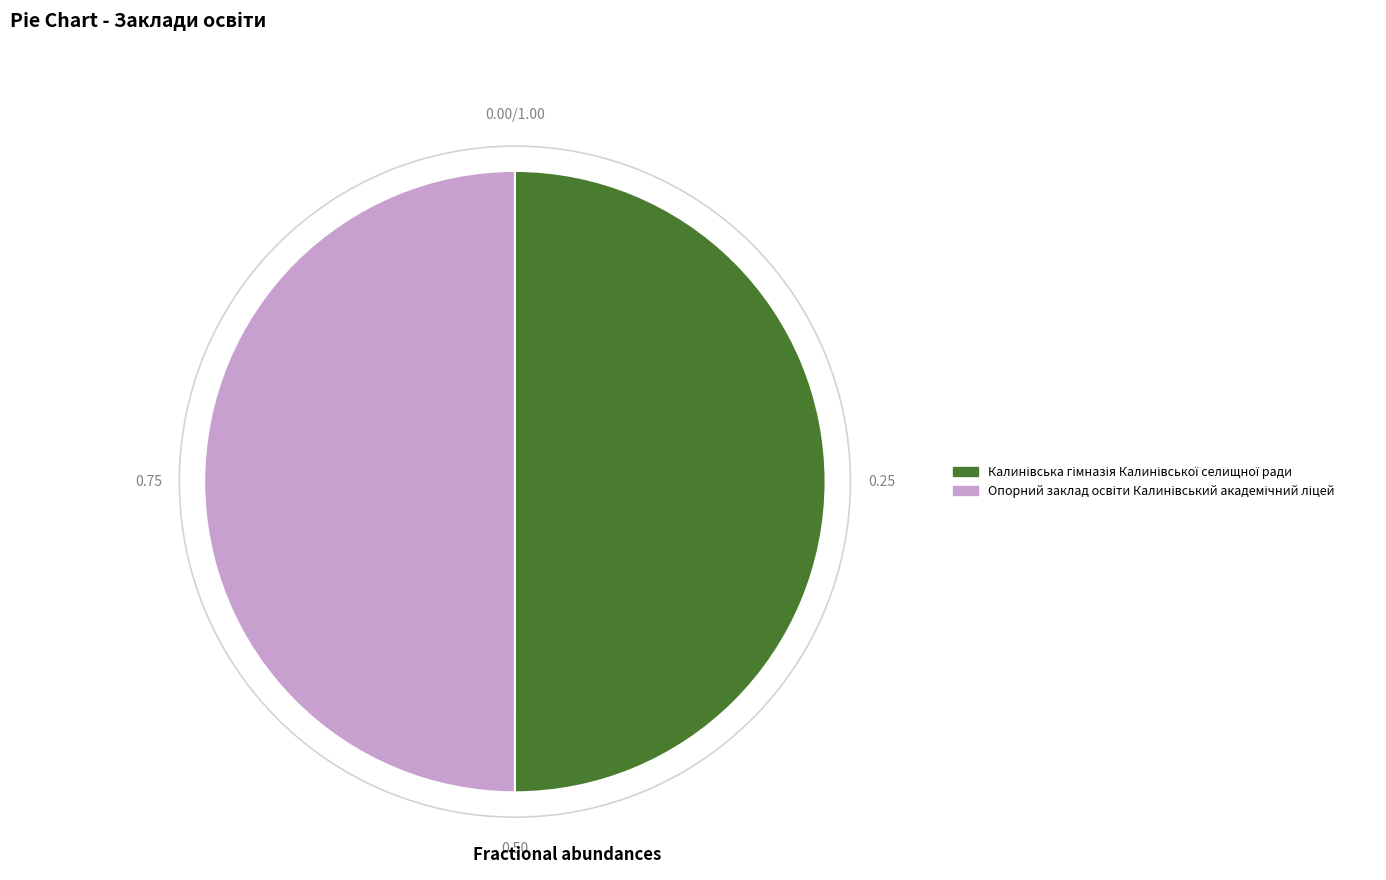

Count the number of slices in the pie.

2